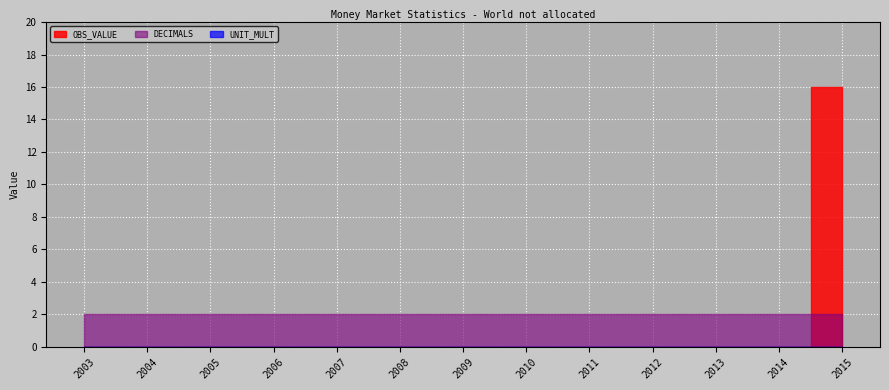

True or false: DECIMALS and UNIT_MULT cross at least once.

False